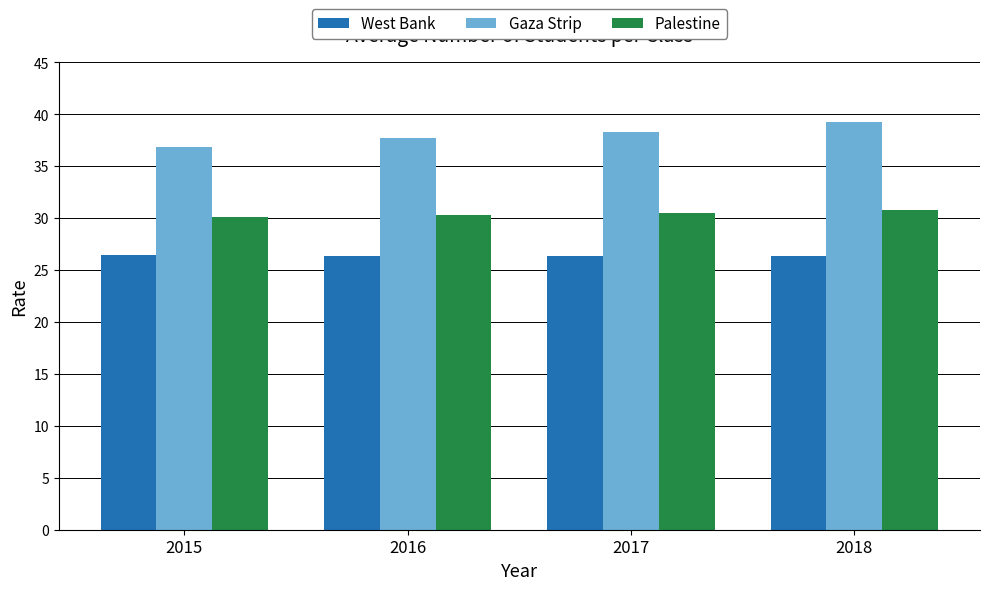

What are all the series names shown in the legend?

West Bank, Gaza Strip, Palestine